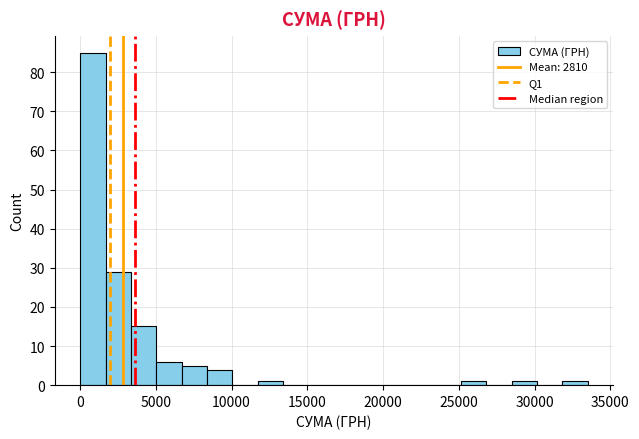

Around what value on the x-axis is the tallest bar? Give the approximate position of its centre, as read against the axis.

1000